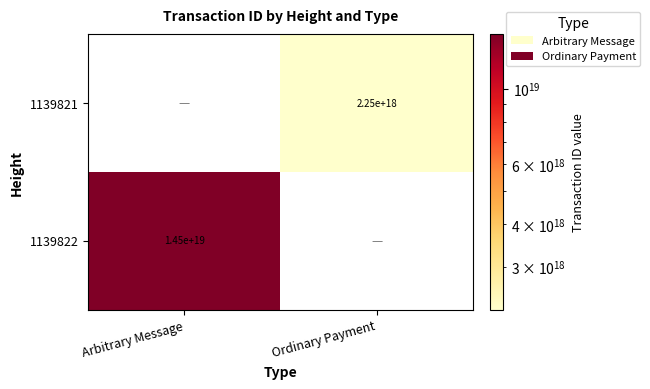

Is the value of 1139821 at Ordinary Payment greater than the value of 1139822 at Arbitrary Message?

No